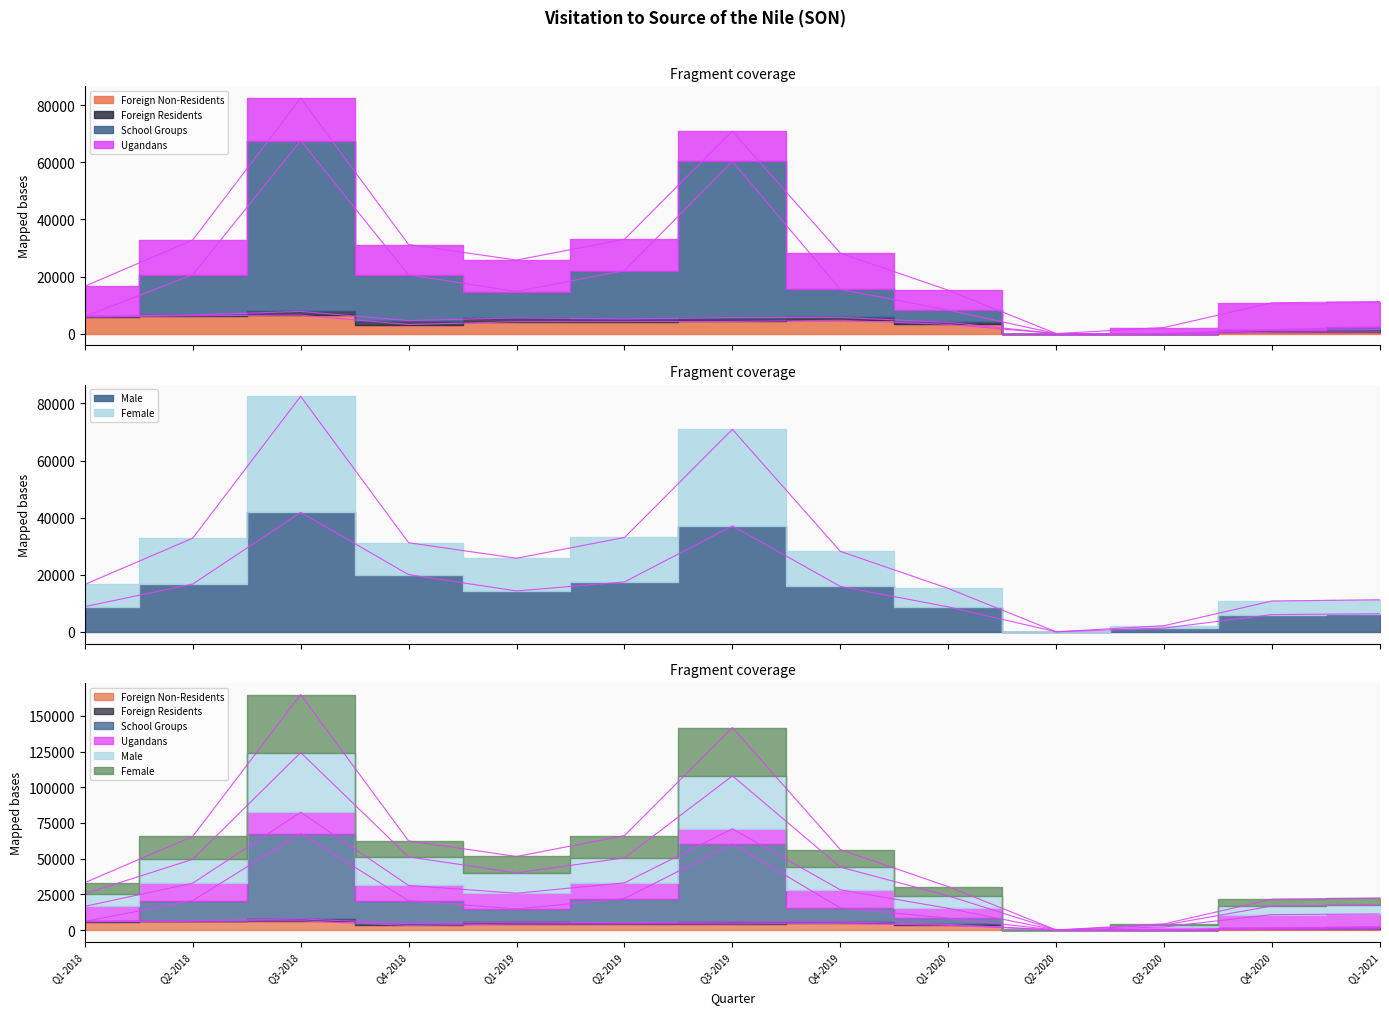

True or false: Foreign Non-Residents and Male cross at least once.

False